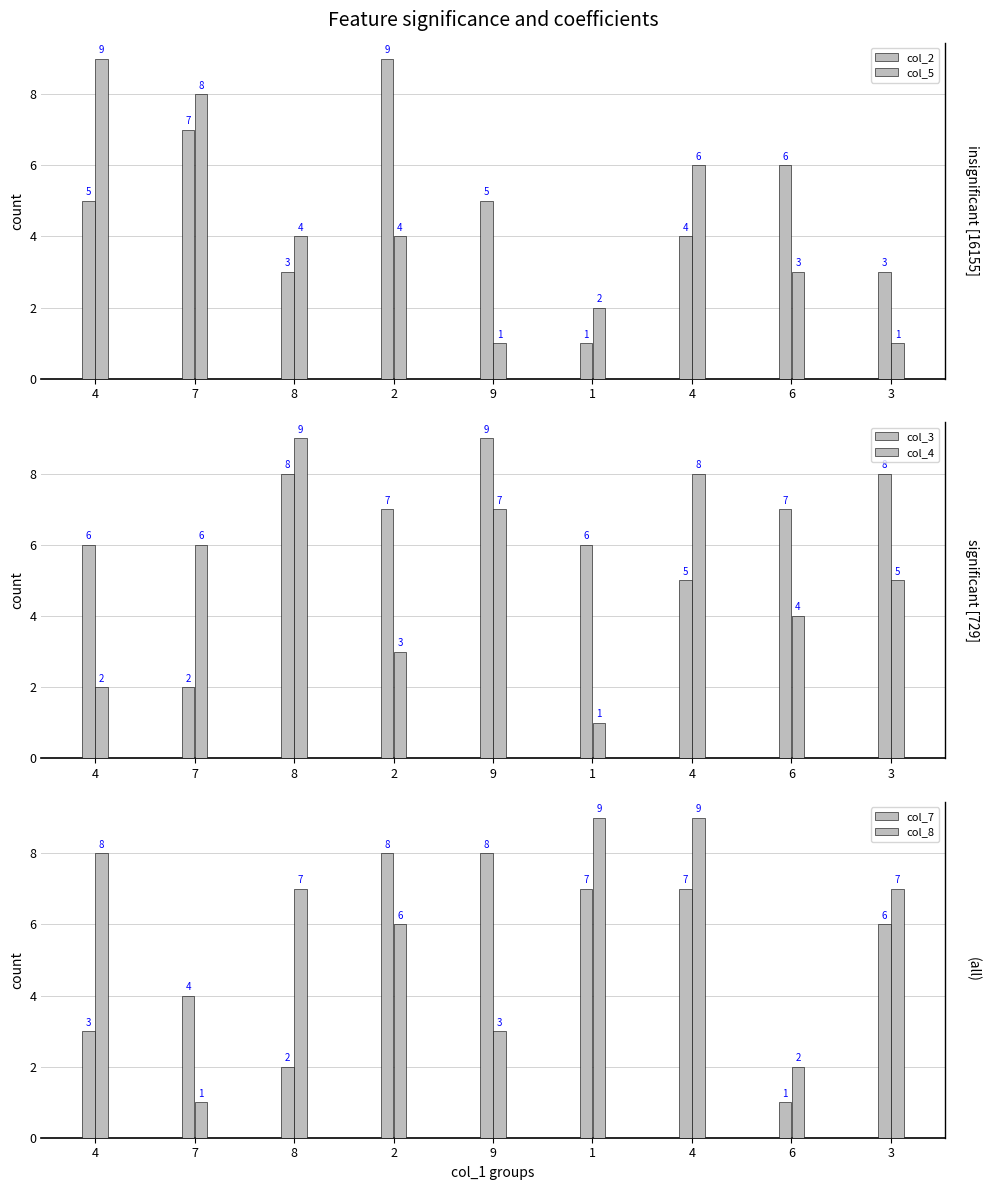

What is the value of the col_8 bar at the 2nd from the left?

1